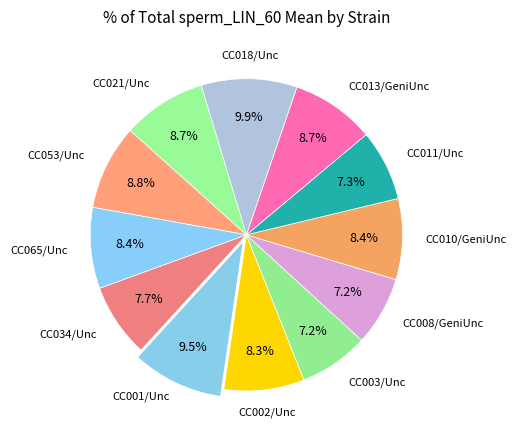

Rank the categories by value from highest to lowest.

CC018/Unc, CC001/Unc, CC053/Unc, CC021/Unc, CC013/GeniUnc, CC010/GeniUnc, CC065/Unc, CC002/Unc, CC034/Unc, CC011/Unc, CC003/Unc, CC008/GeniUnc